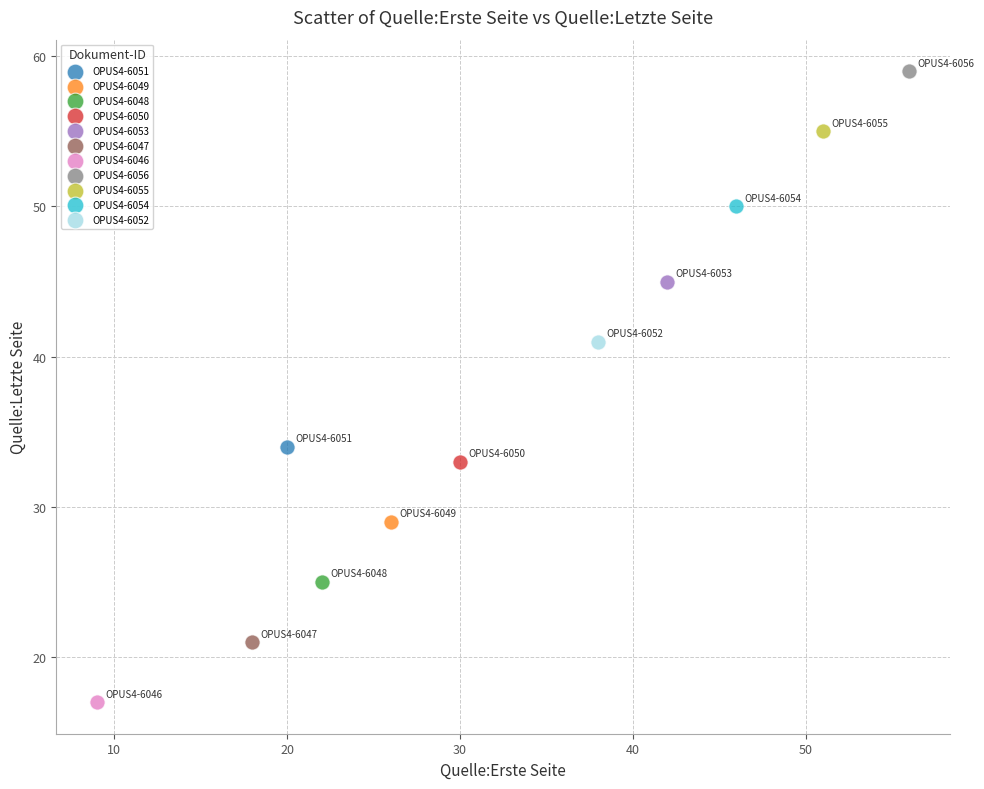

What are all the series names shown in the legend?

OPUS4-6051, OPUS4-6049, OPUS4-6048, OPUS4-6050, OPUS4-6053, OPUS4-6047, OPUS4-6046, OPUS4-6056, OPUS4-6055, OPUS4-6054, OPUS4-6052